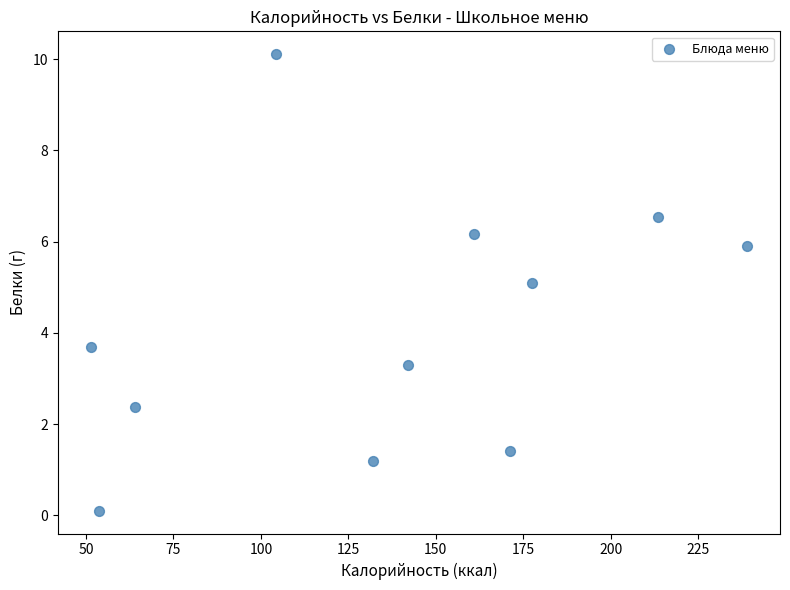

What is the average Y value?

4.2